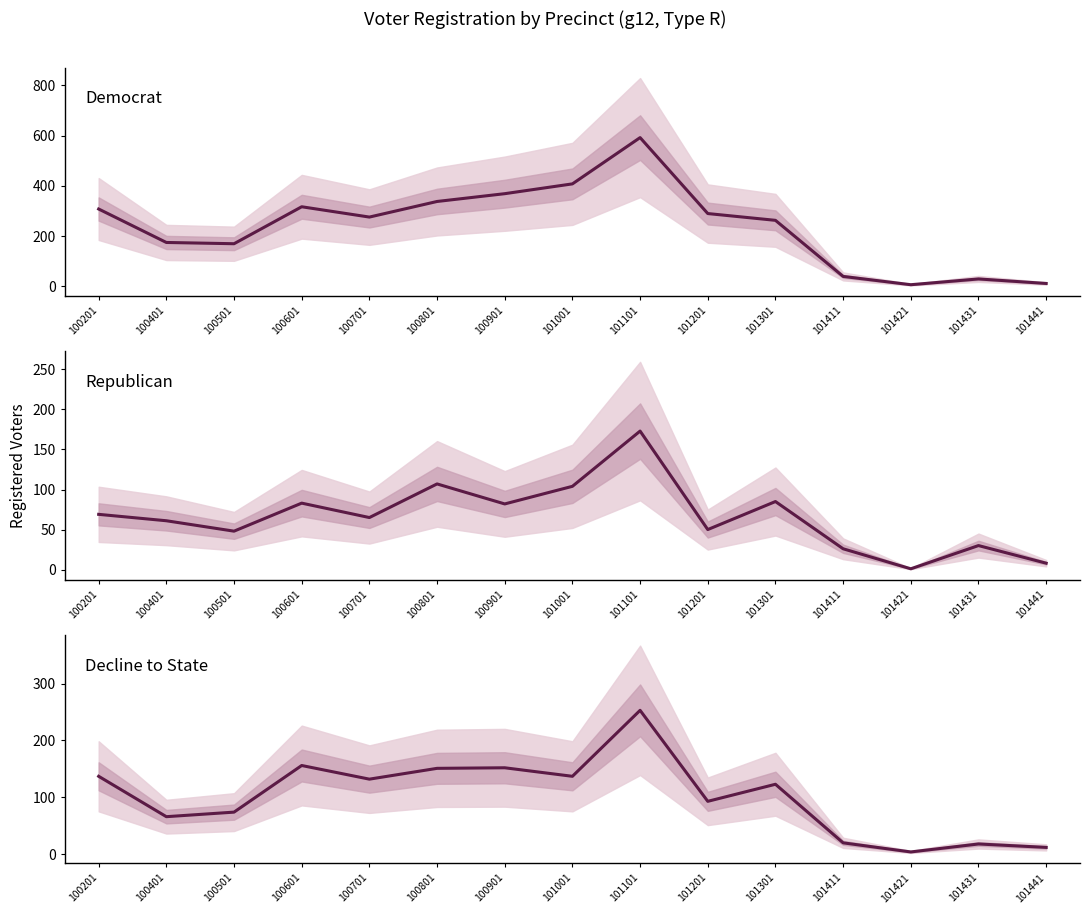

What is the total value across all series at 101301?

471